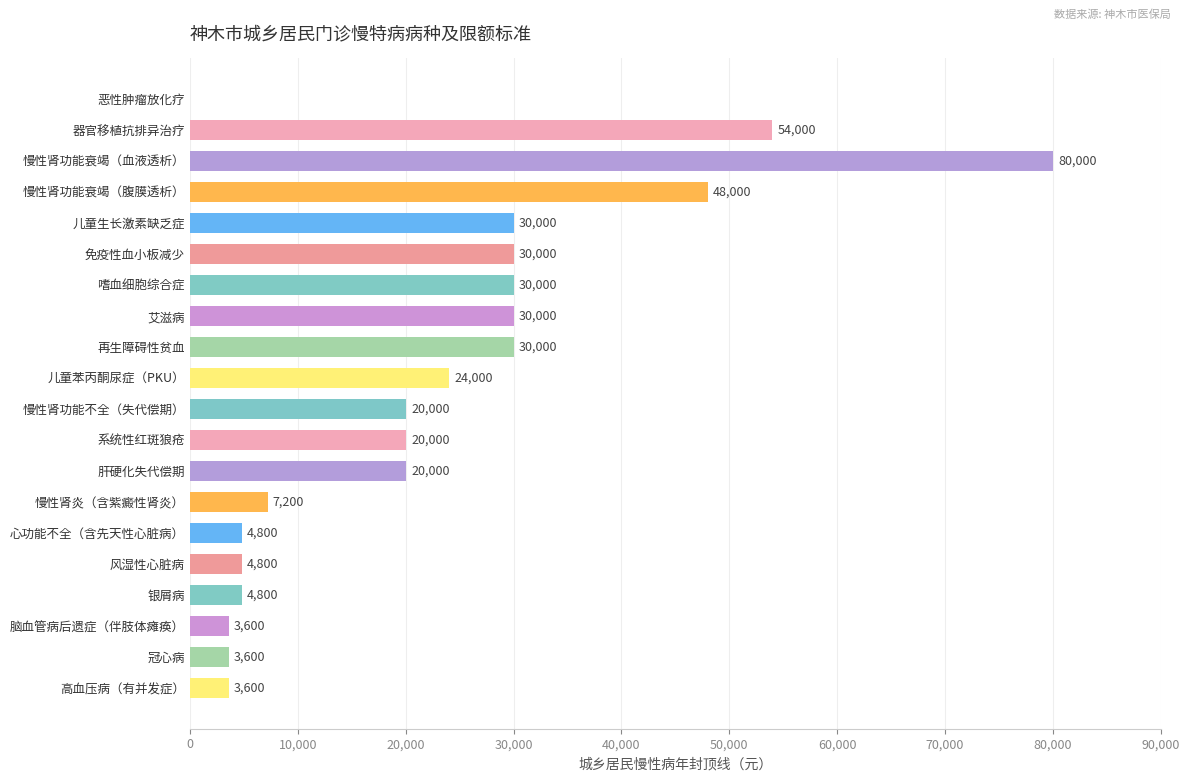

What is the ratio of the value at 嗜血细胞综合症 to the value at 儿童苯丙酮尿症（PKU）?

1.2